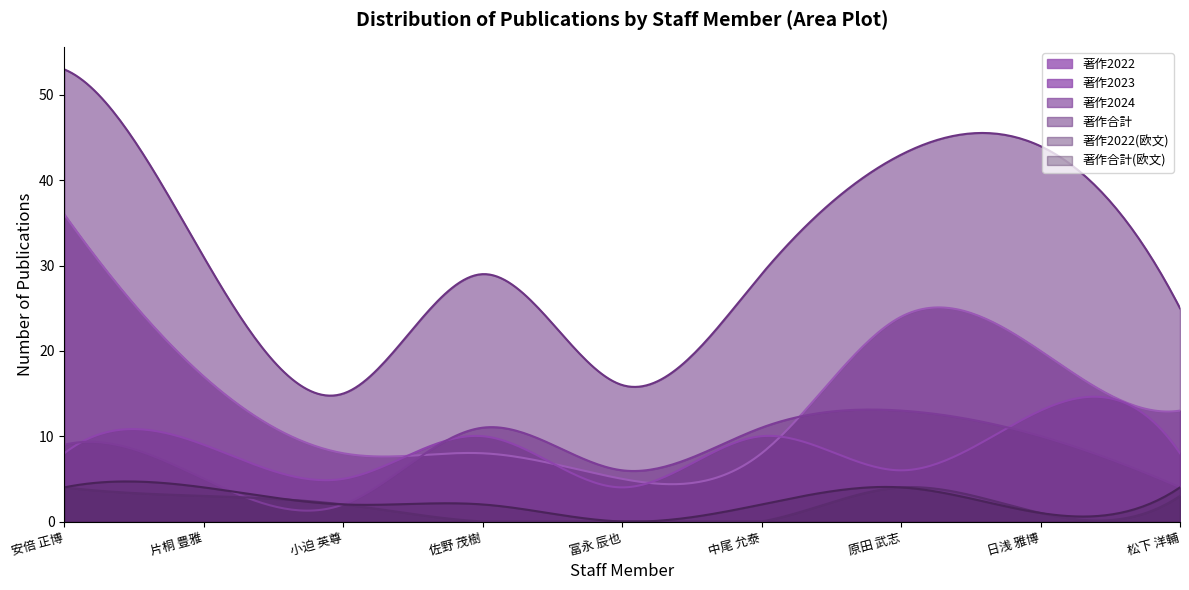

How many lines are shown in the chart?

6